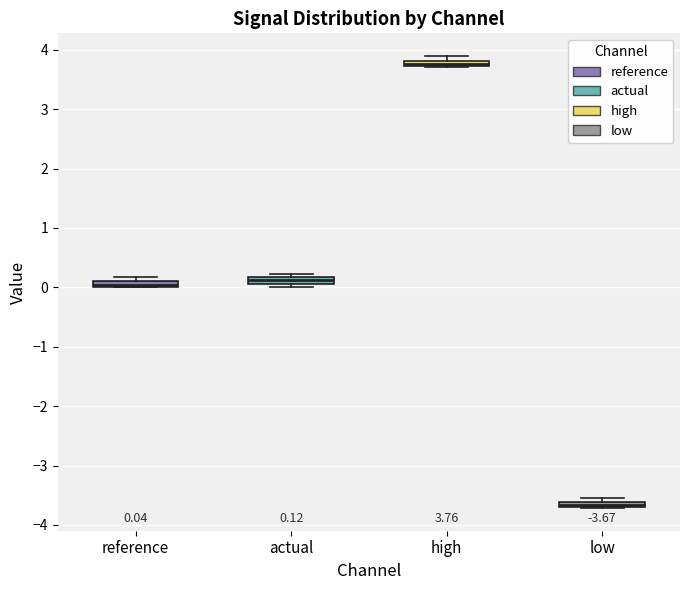

Which box has the highest median line?

high